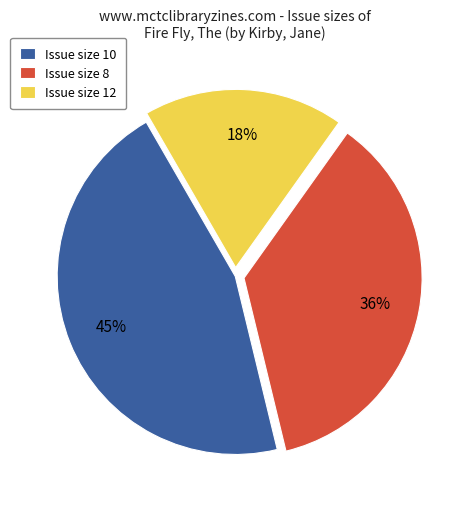

To the nearest percent, what is the difference between the largest and smallest slice percentages?

27%